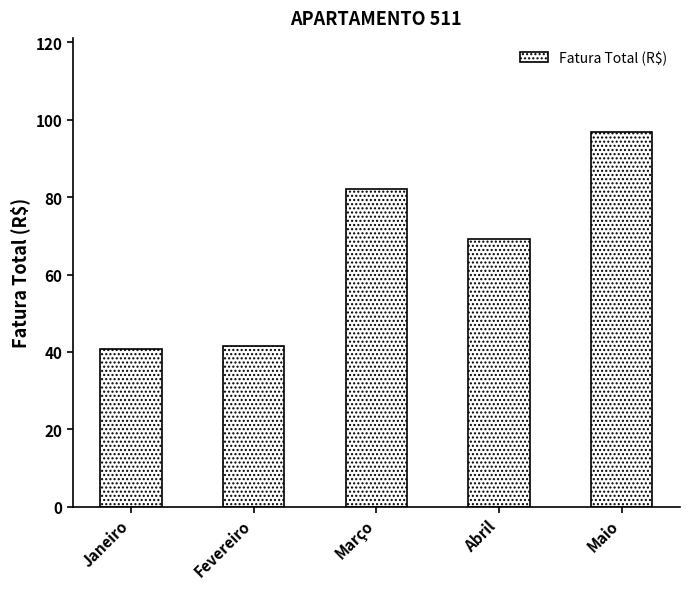

Approximately how many times larger is the value at Abril compared to Maio?

0.7